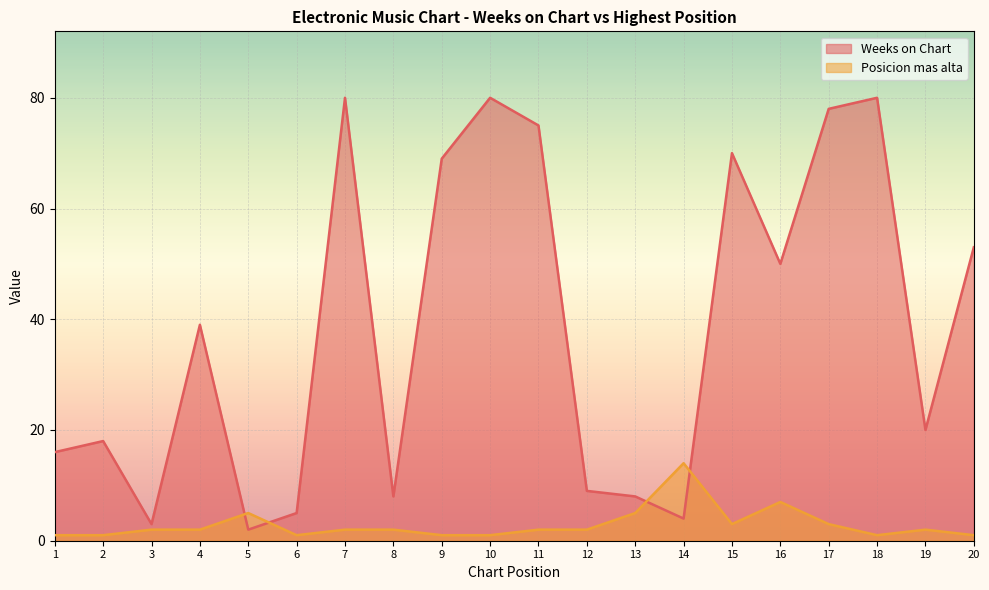

Which series has the largest total across all categories?

Weeks on Chart